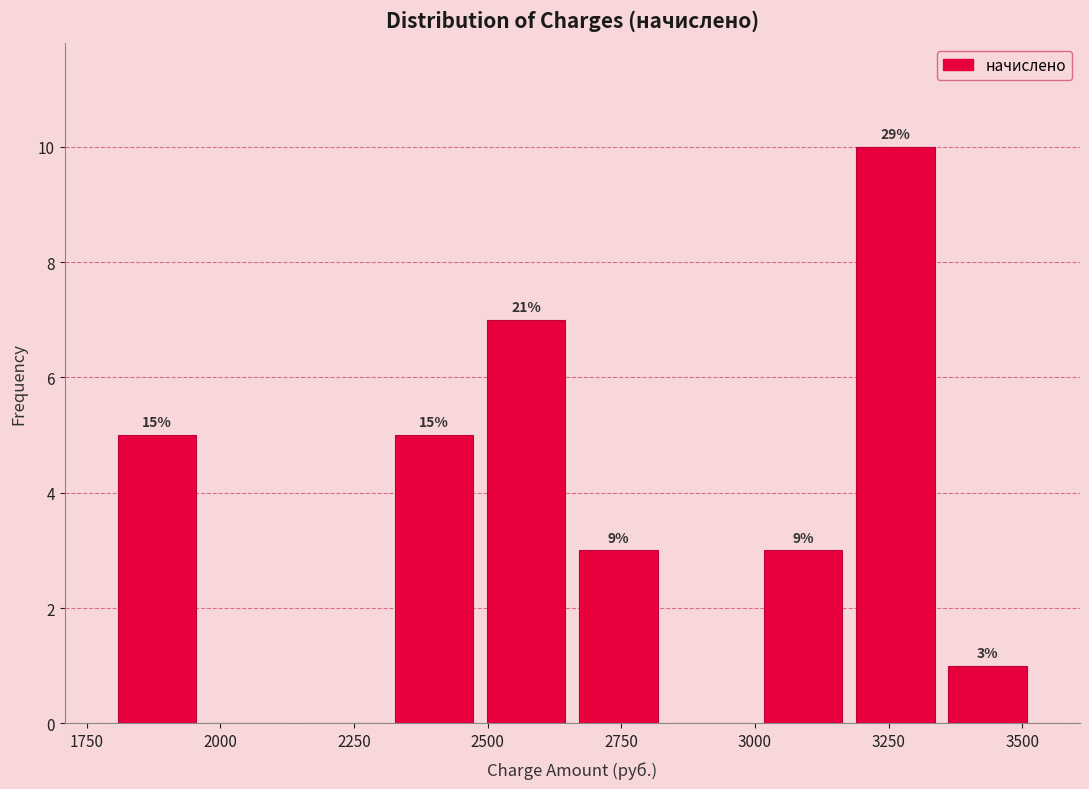

Around what value on the x-axis is the tallest bar? Give the approximate position of its centre, as read against the axis.

3250